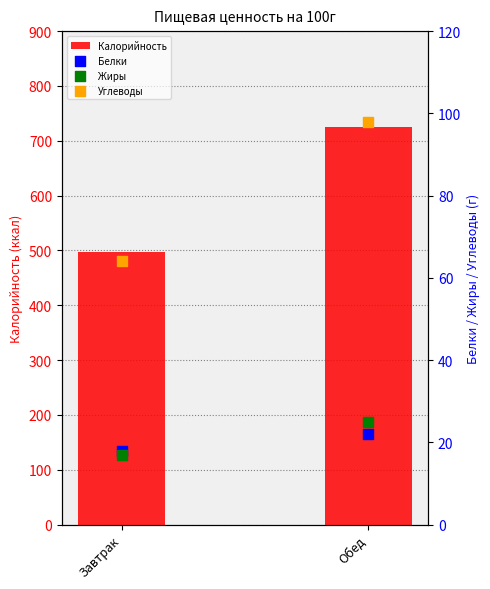

What are all the series names shown in the legend?

Калорийность, Белки, Жиры, Углеводы